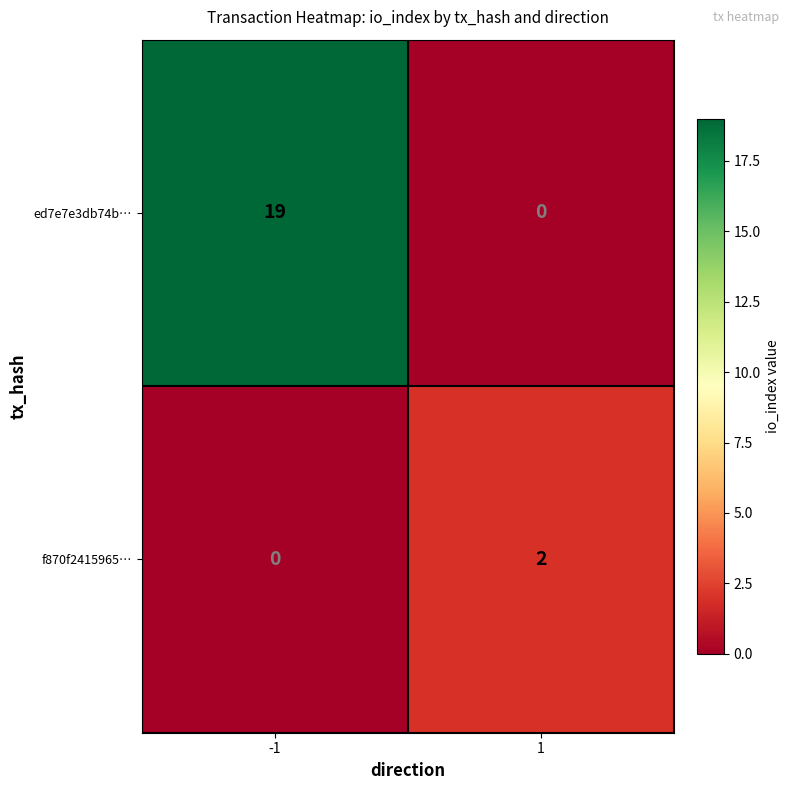

What is the greatest value displayed?

19